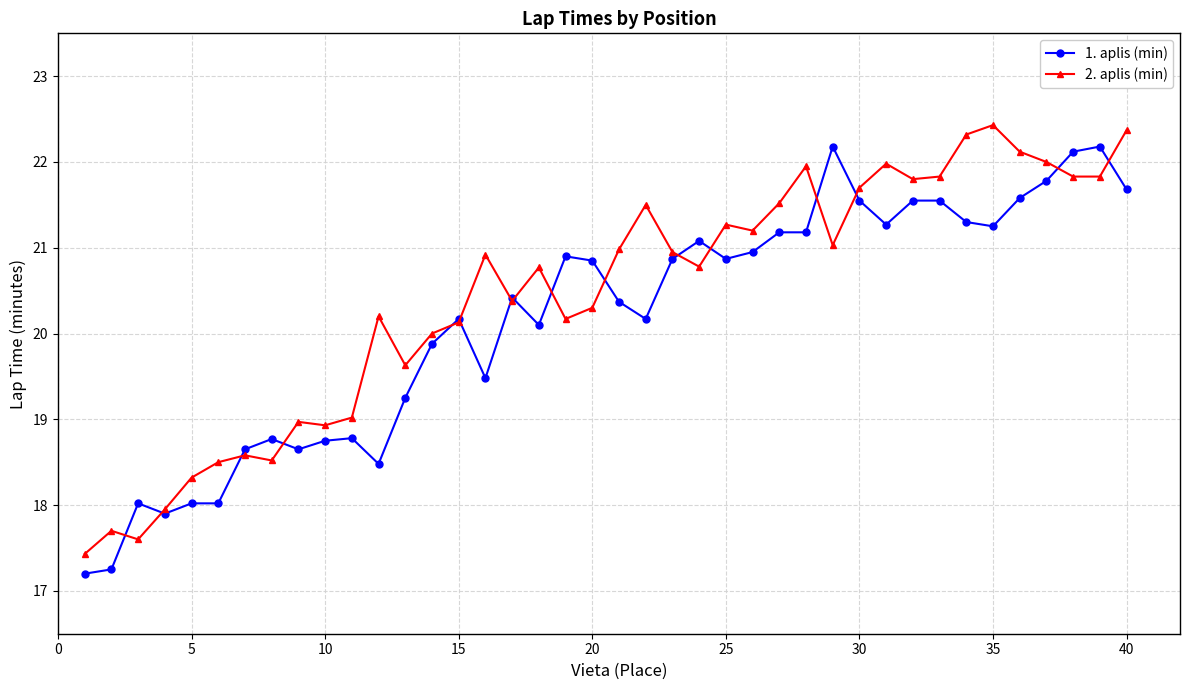

What is the value of the 1. aplis (min) point at the 22nd from the left?

20.2